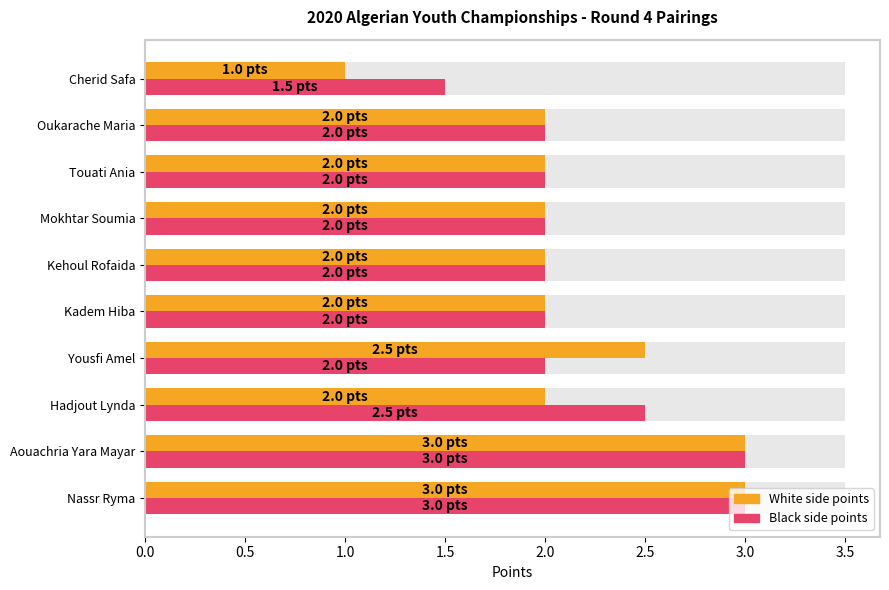

What are all the series names shown in the legend?

White side points, Black side points